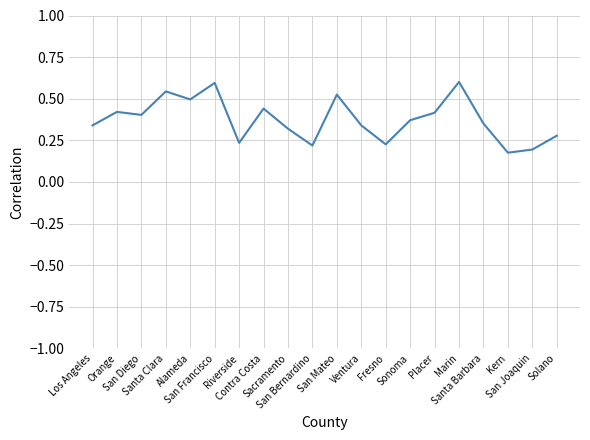

Between San Mateo and San Bernardino, which is larger?

San Mateo